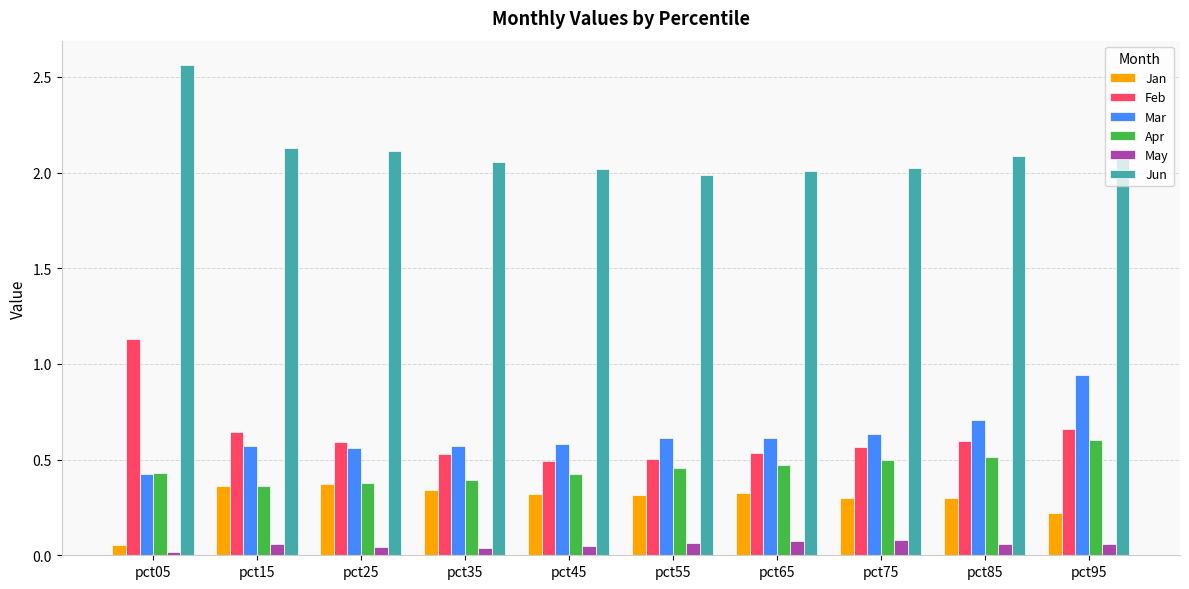

How many distinct data groups are displayed?

6